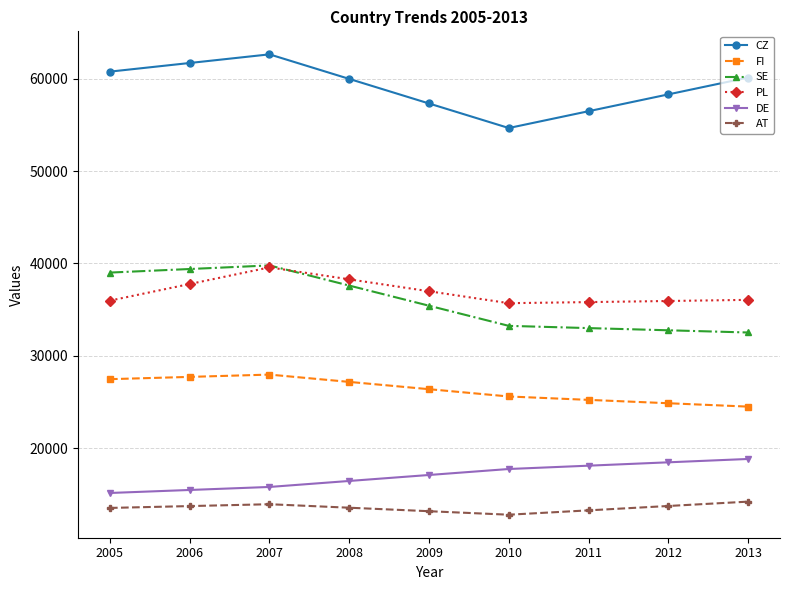

True or false: DE and FI intersect in this chart.

False